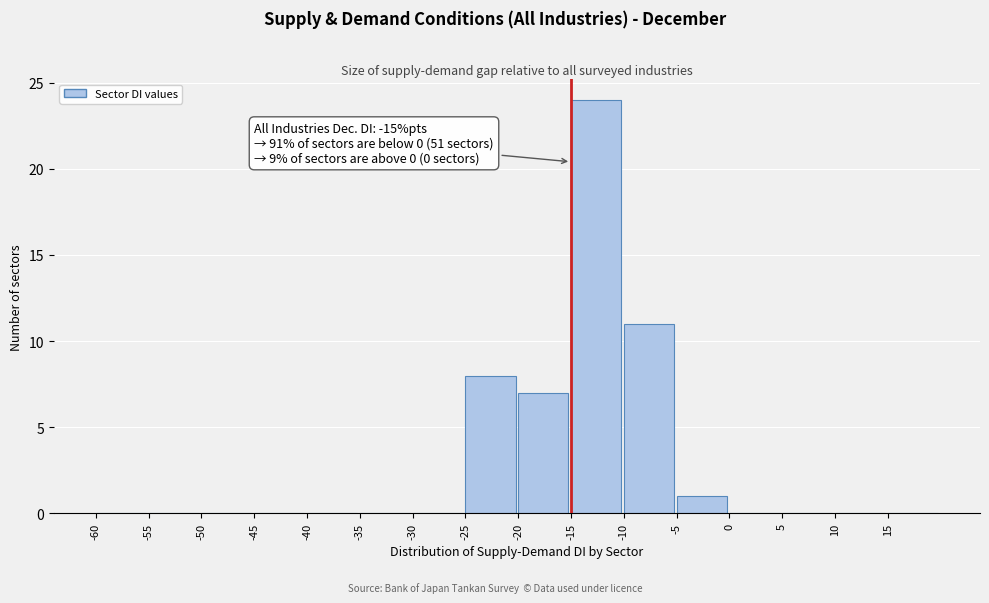

Which range on the x-axis has the tallest bar?

-15 to -10